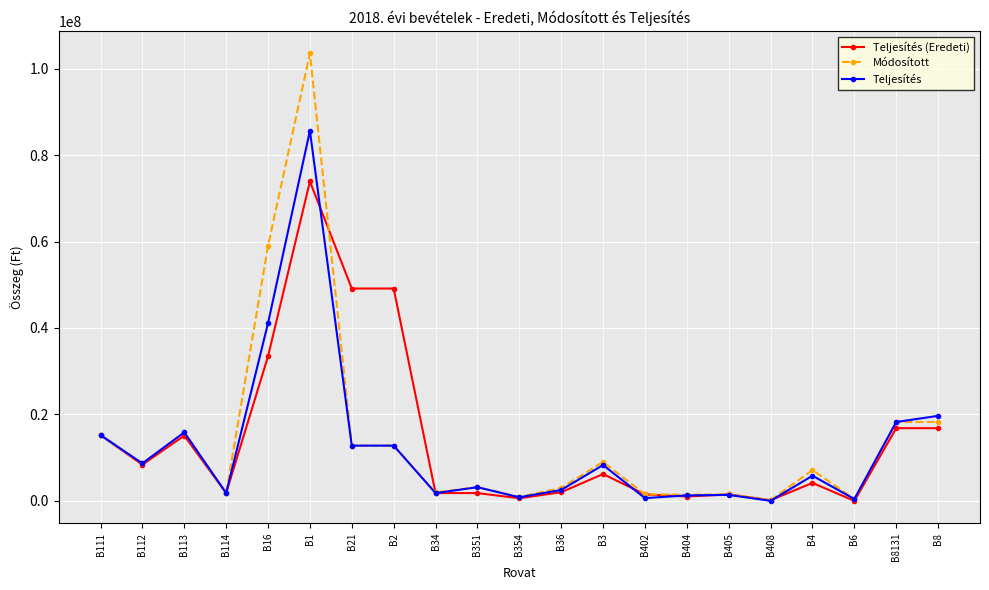

Where is the first local maximum for Teljesítés?

B113